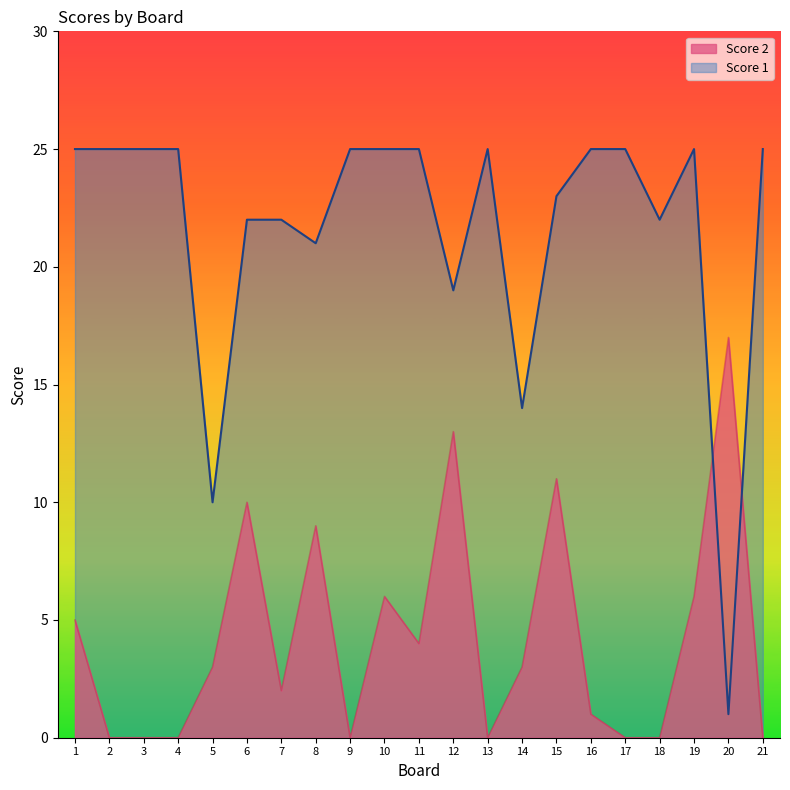

Which category has the lowest value across all series?

2